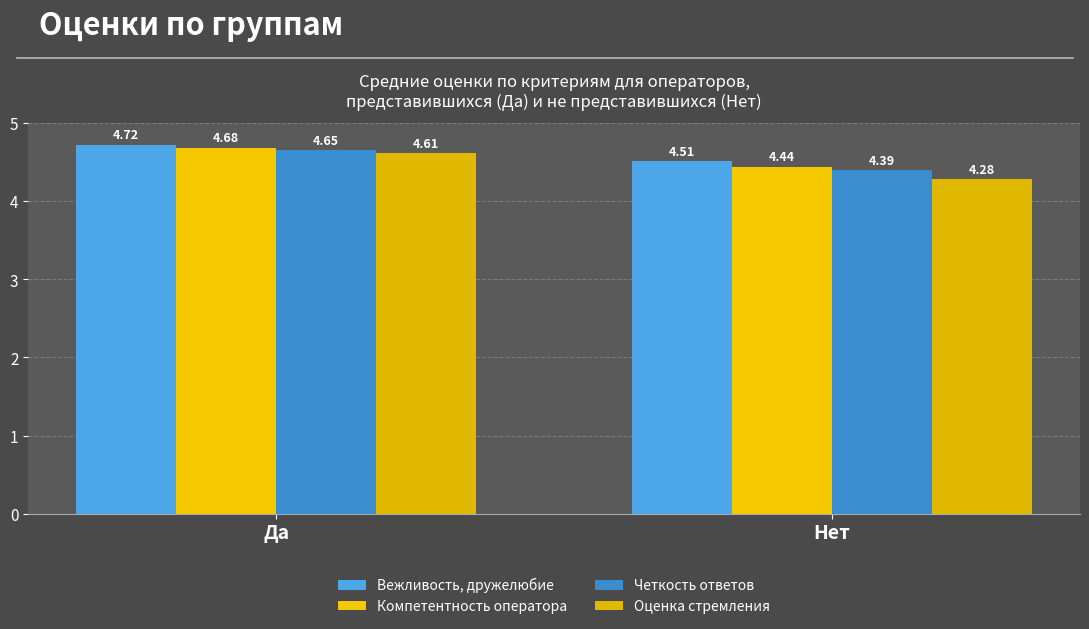

What is the sum of the Оценка стремления values at Да and Нет?

8.9